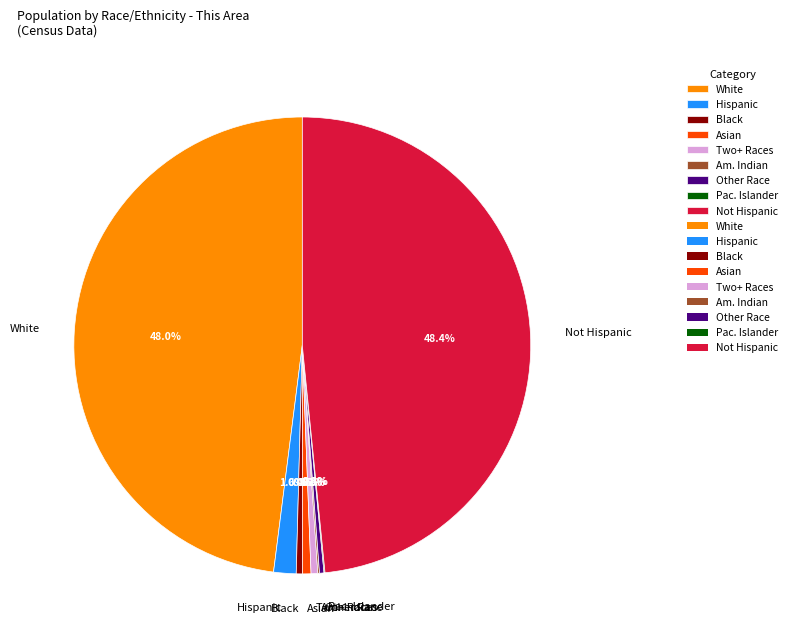

What is the total percentage of Asian and Not Hispanic?

49.0%